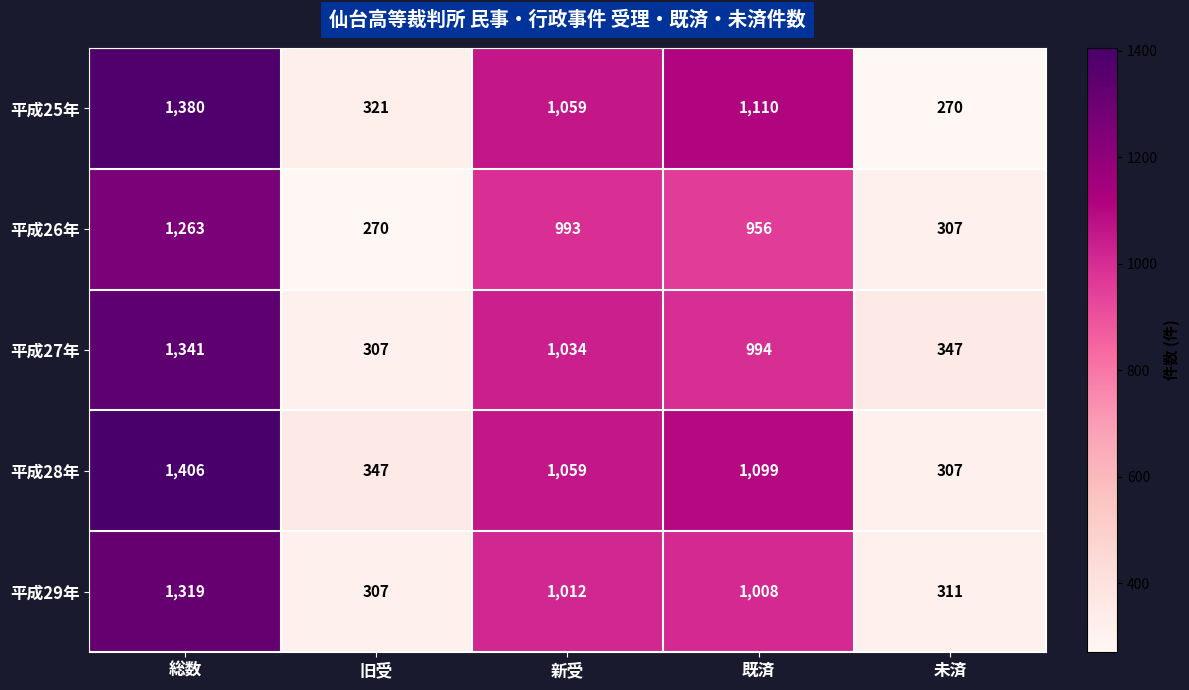

Reading left to right, what are all the values shown in this chart?

平成25年: 1380	321	1059	1110	270
平成26年: 1263	270	993	956	307
平成27年: 1341	307	1034	994	347
平成28年: 1406	347	1059	1099	307
平成29年: 1319	307	1012	1008	311